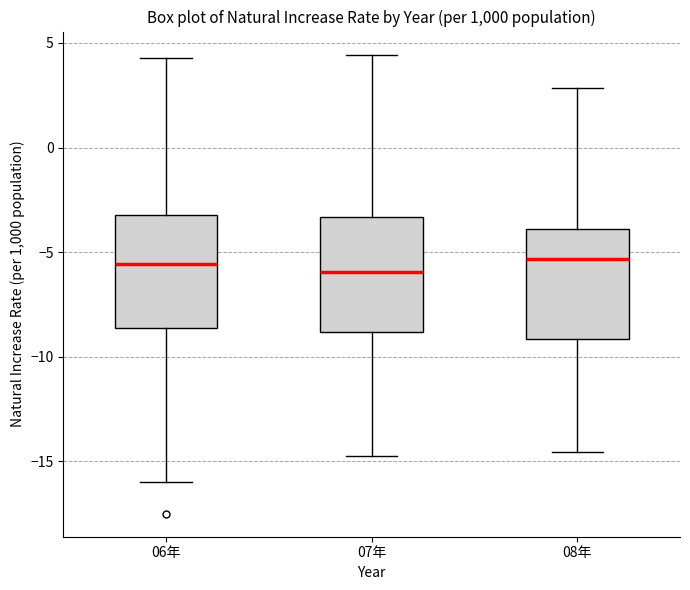

Reading left to right, transcribe this box plot: for each box, give where its median line is, the range the box spans, and where its two whiskers end, as read against the y-axis. The values are not printed on the chart, so give them approximately, as read against the axis.

06年: median -5.5, box -8.5 to -3.0, whiskers -16.0 to 4.5
07年: median -6.0, box -9.0 to -3.5, whiskers -14.5 to 4.5
08年: median -5.5, box -9.0 to -4.0, whiskers -14.5 to 3.0